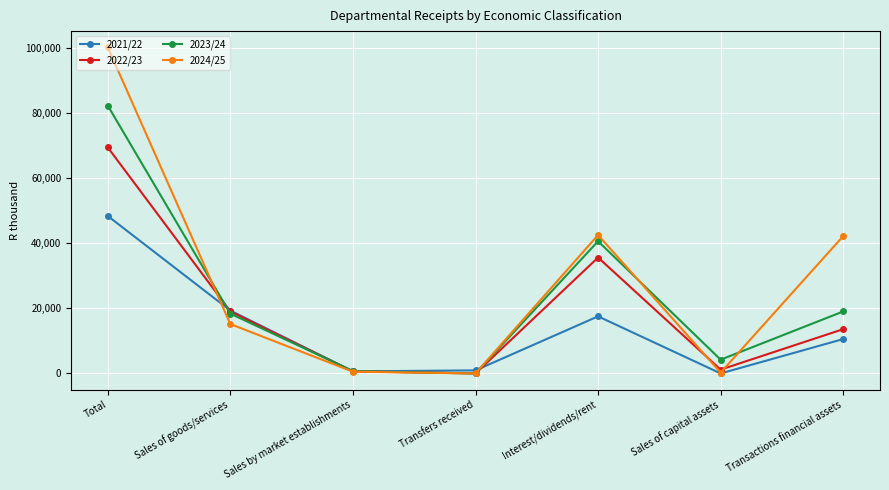

Is it true that 2023/24 equals 40688 at Interest/dividends/rent?

True